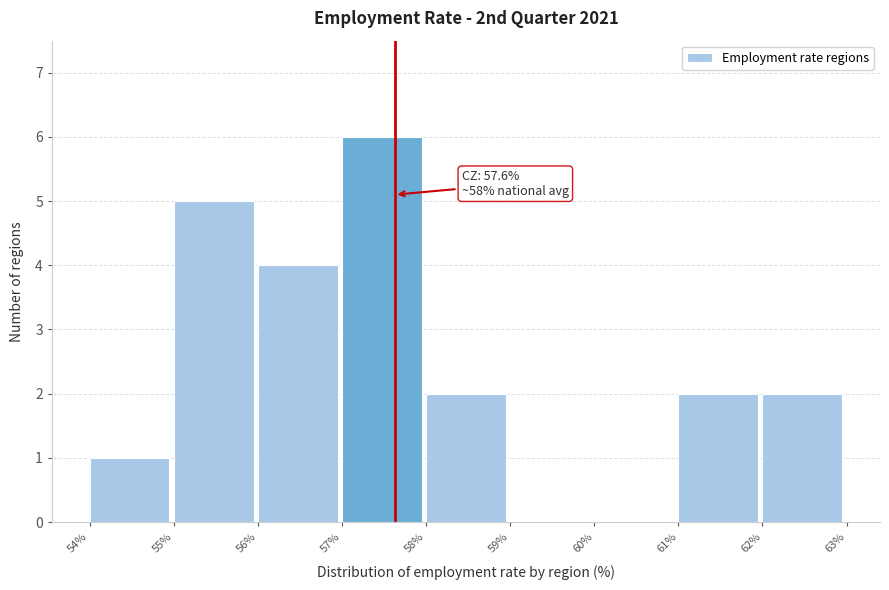

Which range on the x-axis has the tallest bar?

57% to 58%